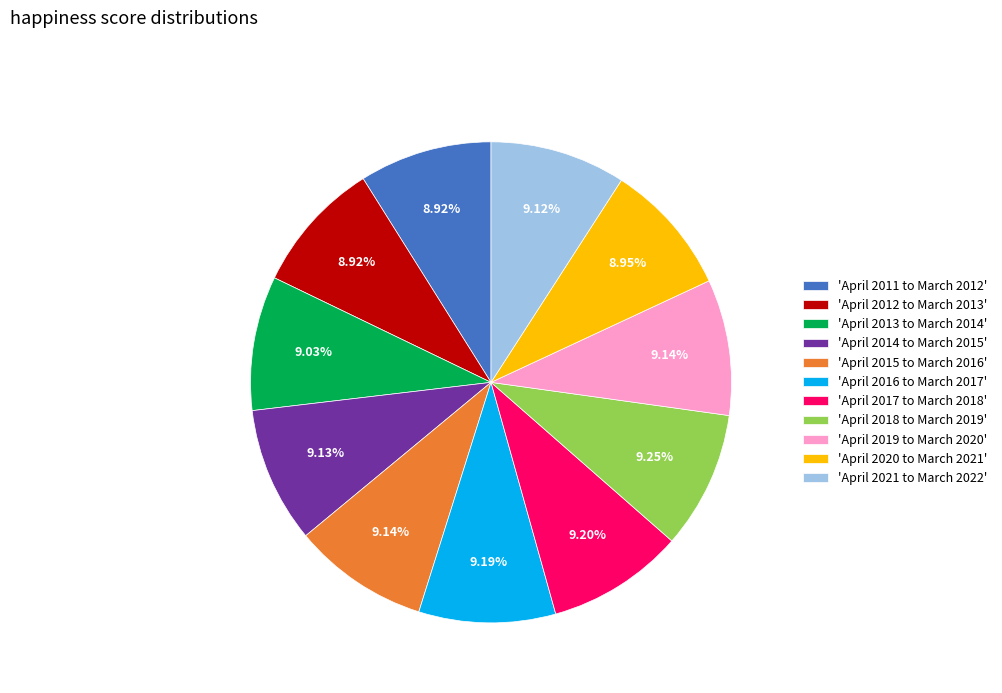

What is the ratio of the value at 'April 2015 to March 2016' to the value at 'April 2011 to March 2012'?

1.0